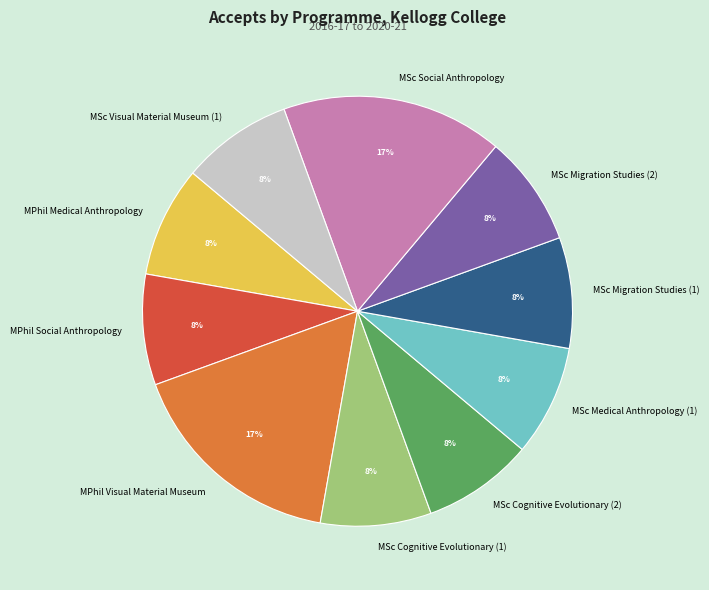

What is the ratio of the value at MSc Cognitive Evolutionary (2) to the value at MPhil Visual Material Museum?

0.5